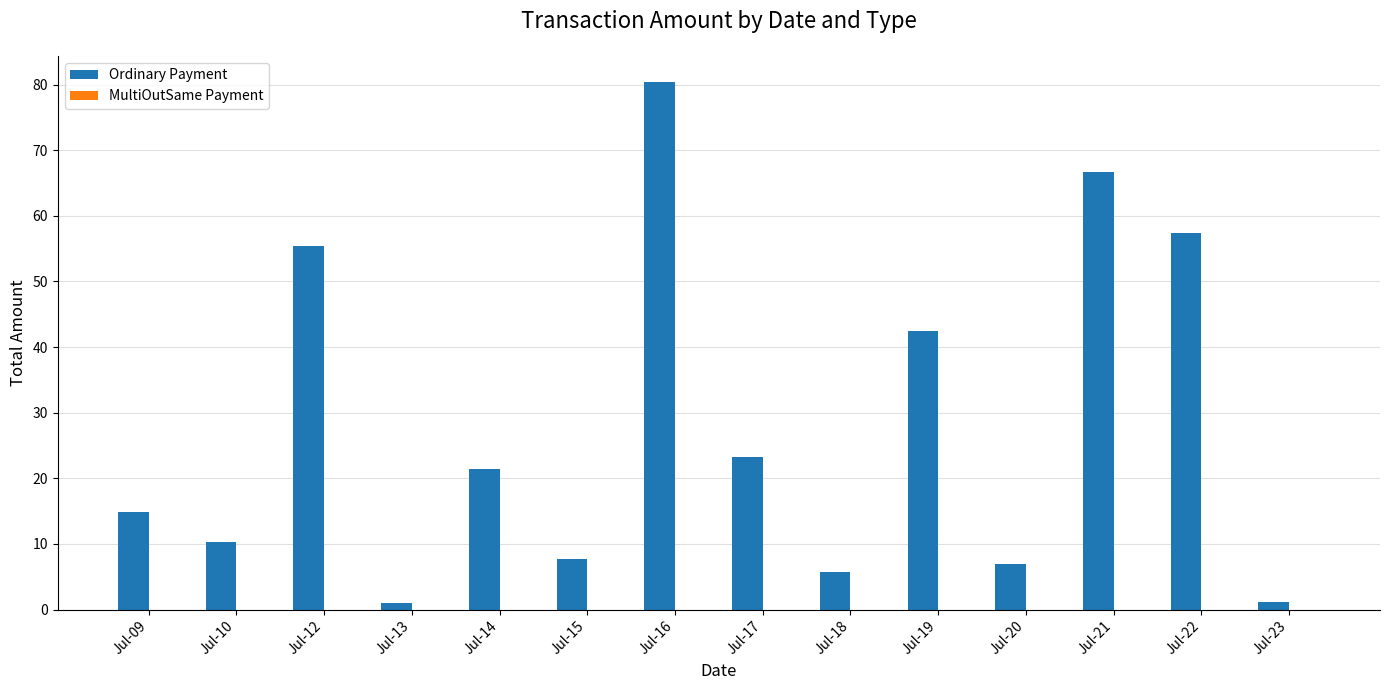

The value of Ordinary Payment at Jul-16 is 144.1. True or false?

False